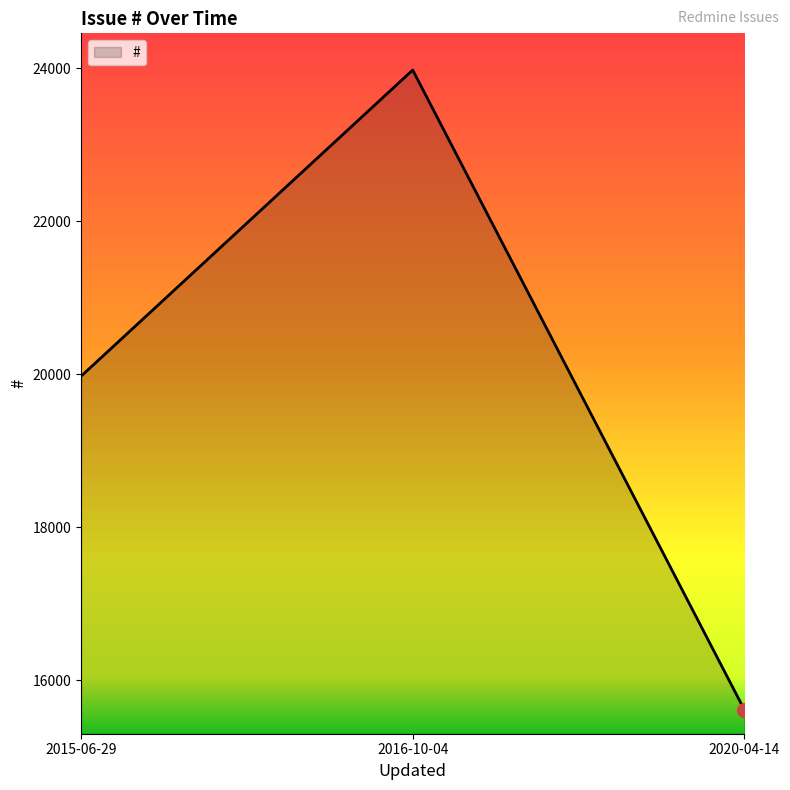

What is the sum of all values?

59567